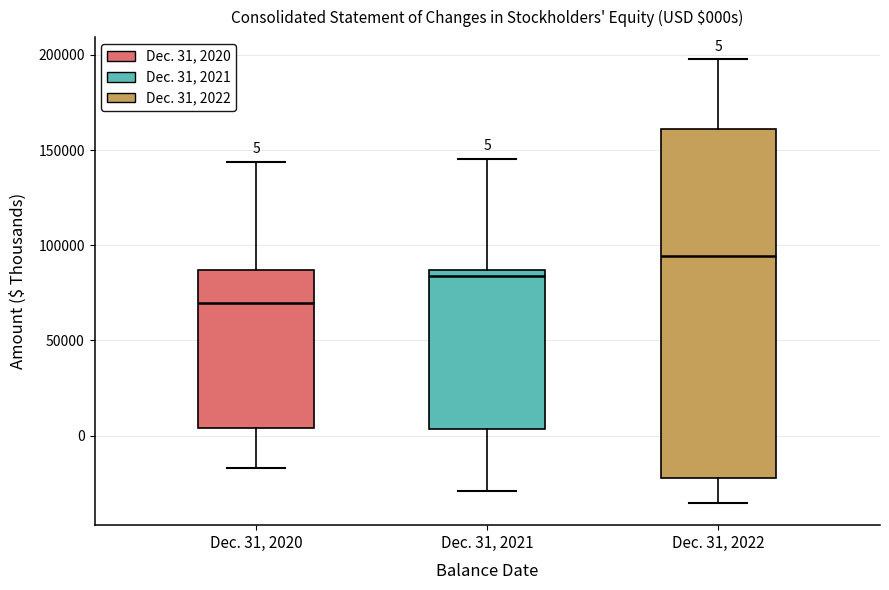

Which box has the lowest median line?

Dec. 31, 2020